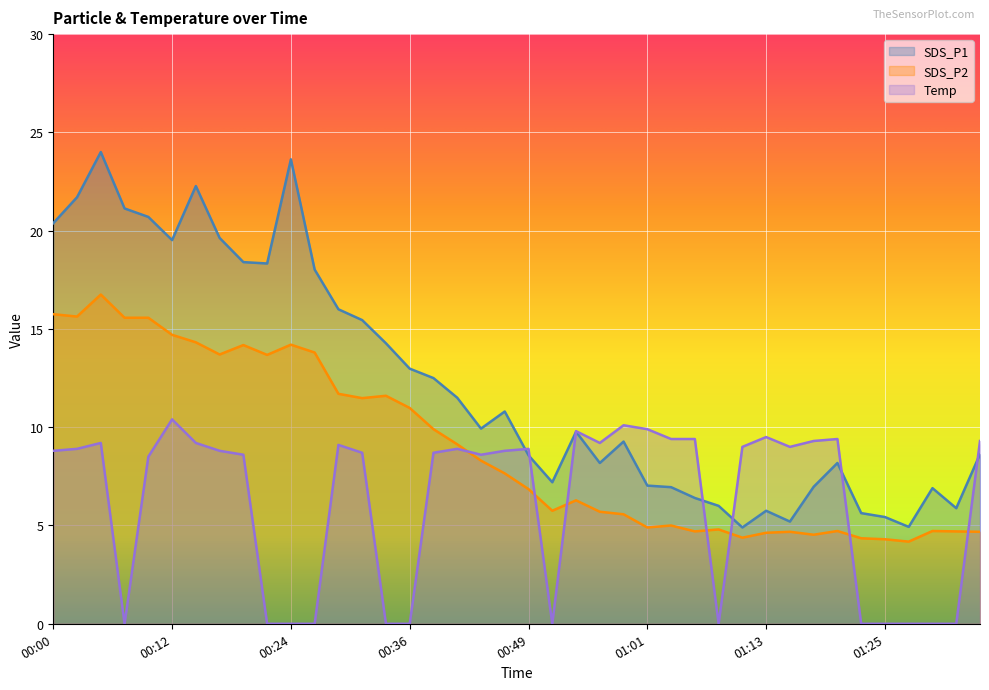

What is the total value across all series at 01:18?

20.8